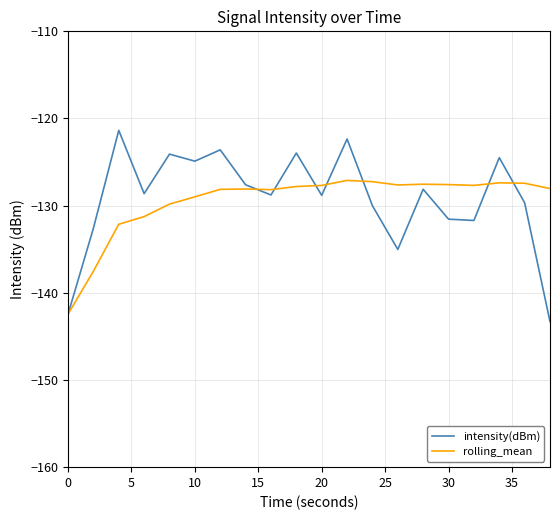

List the series in order of their peak value, lowest first.

rolling_mean, intensity(dBm)